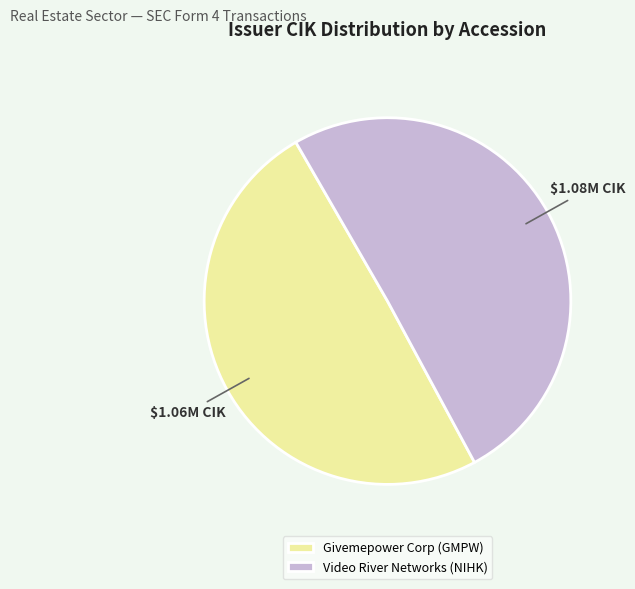

What is the majority slice?

Video River Networks (NIHK)